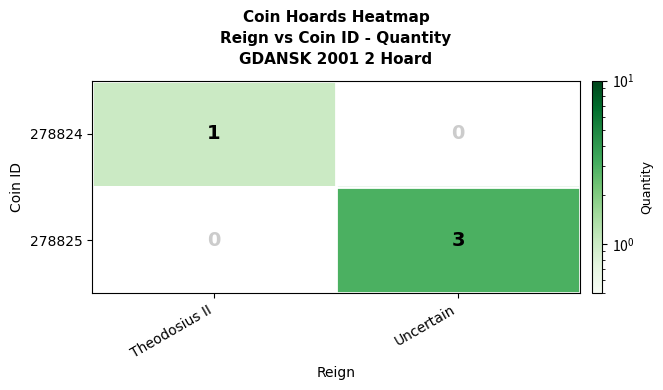

The value of 278825 at Uncertain is 4. True or false?

False